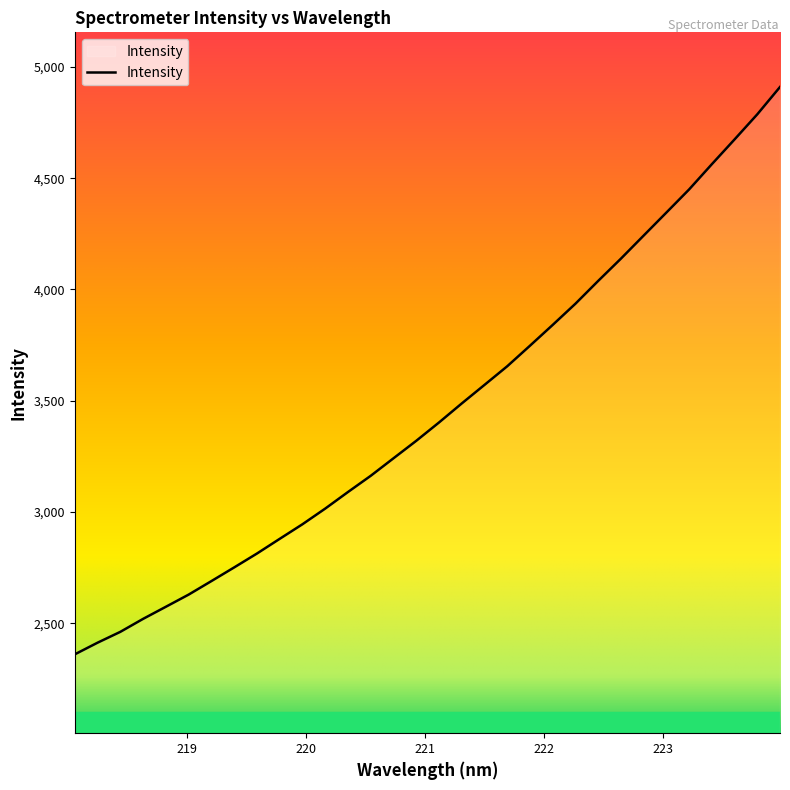

What is the difference between the maximum and minimum values?

2548.4